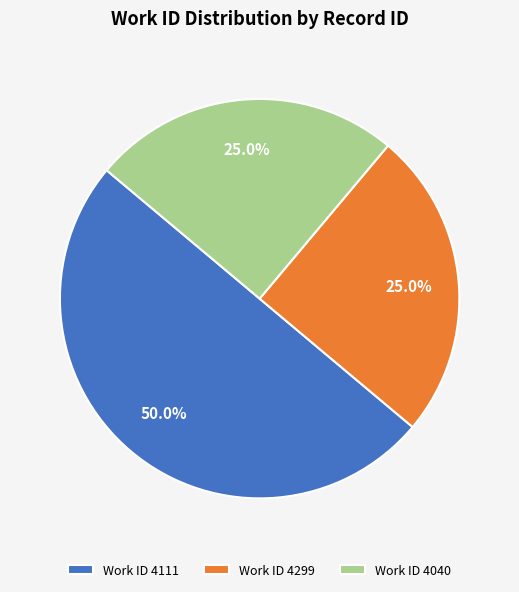

Does Work ID 4299 represent more than half of the total?

No